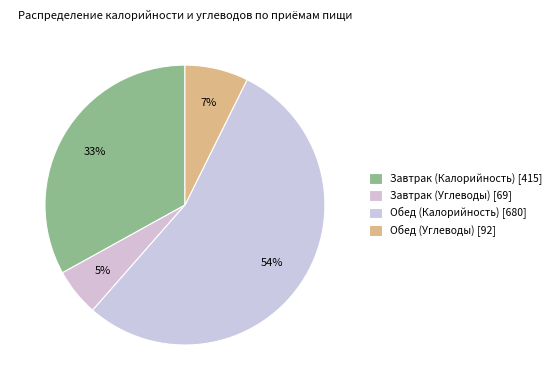

The Завтрак (Калорийность) slice represents 45% of the pie. True or false?

False